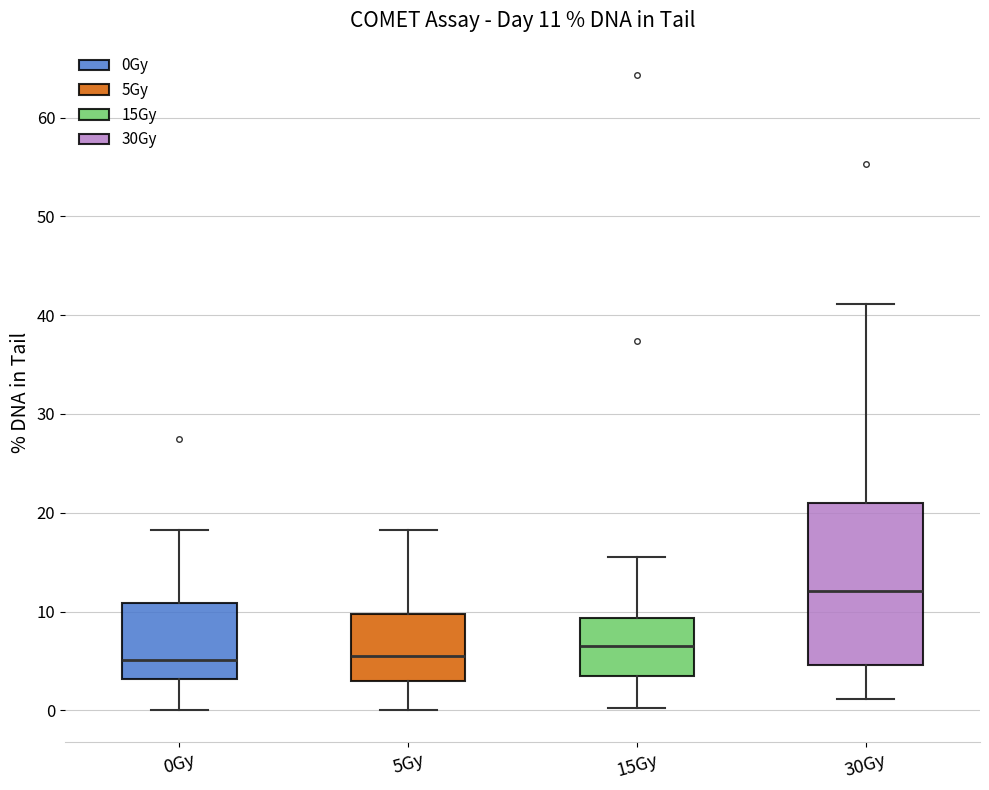

Which box is the tallest, from its lower edge to its upper edge?

30Gy